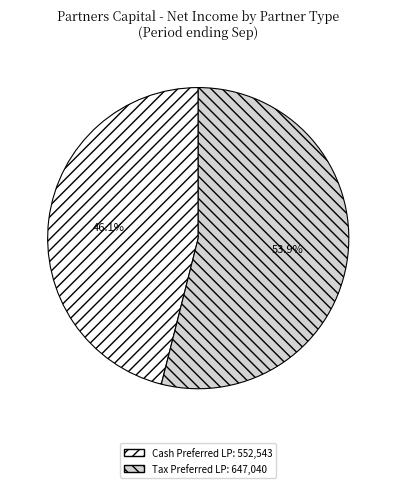

Does any single category account for the majority?

Yes